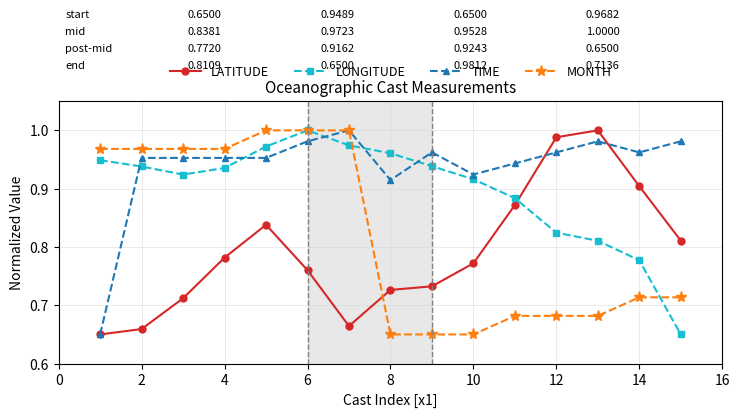

True or false: LONGITUDE and TIME intersect in this chart.

True